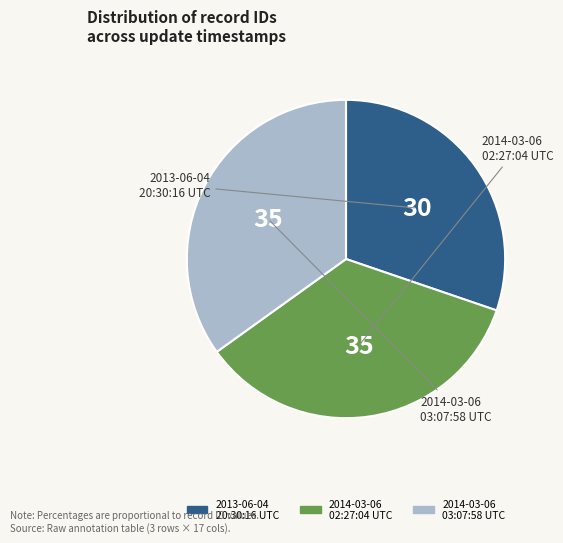

True or false: 2014-03-06 03:07:58 UTC accounts for 35% of the total.

True